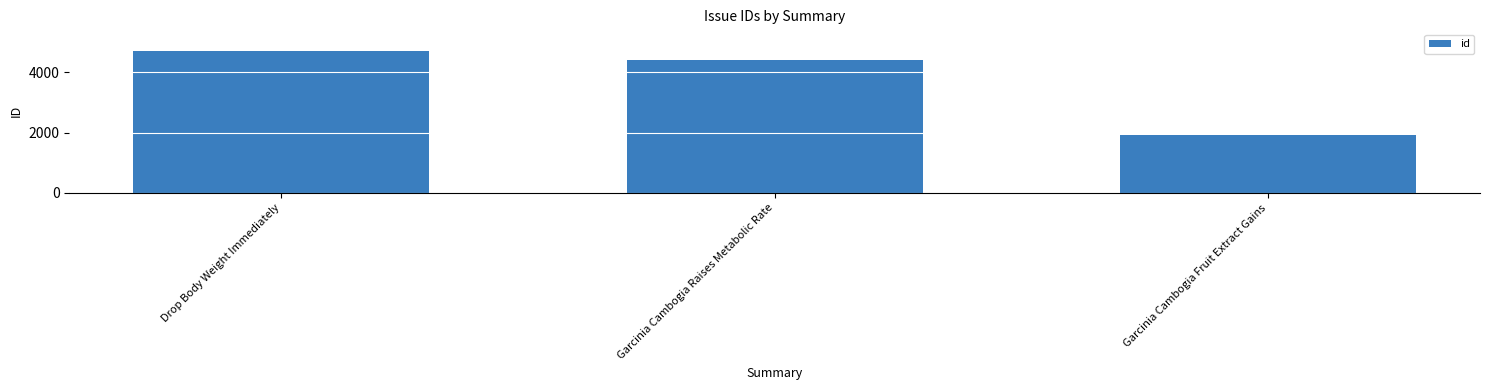

What is the difference between the maximum and minimum values?

2809